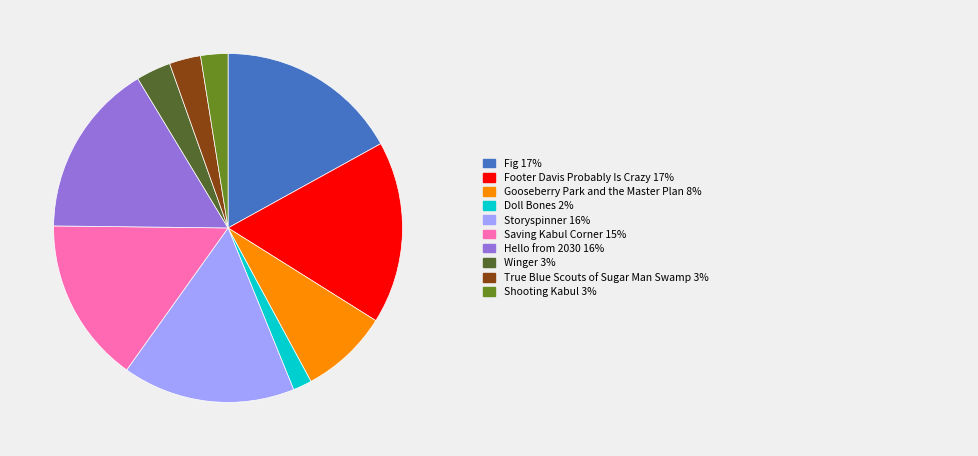

Does any single category account for the majority?

No